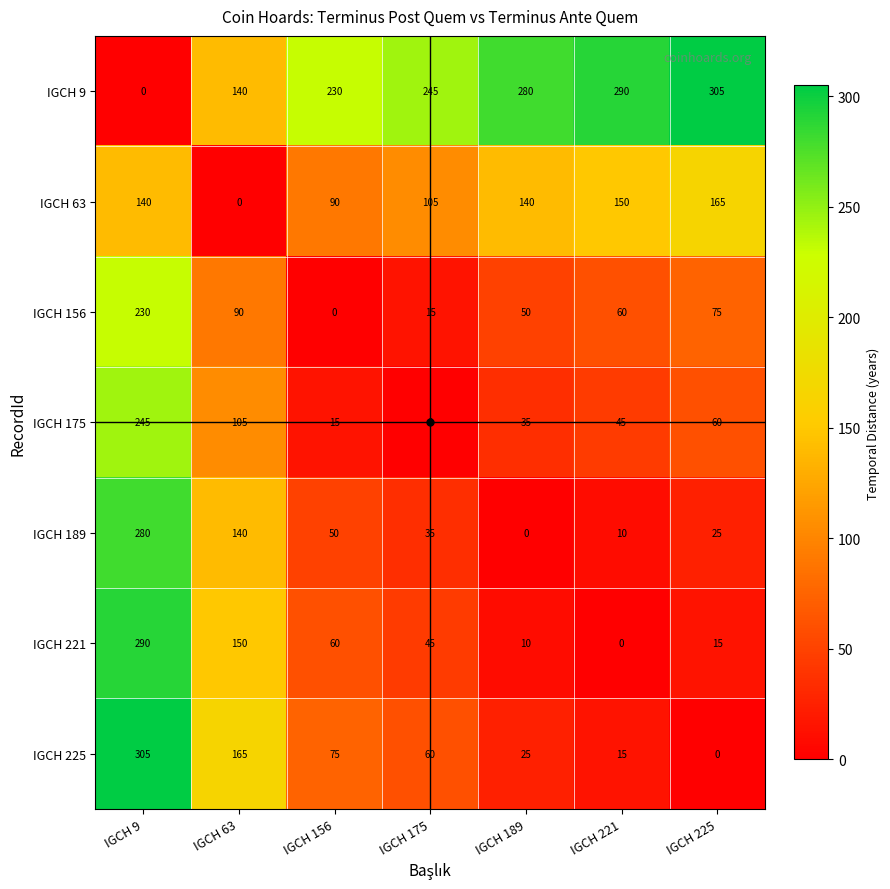

Rank the categories by IGCH 156 value from lowest to highest.

IGCH 156, IGCH 175, IGCH 189, IGCH 221, IGCH 225, IGCH 63, IGCH 9